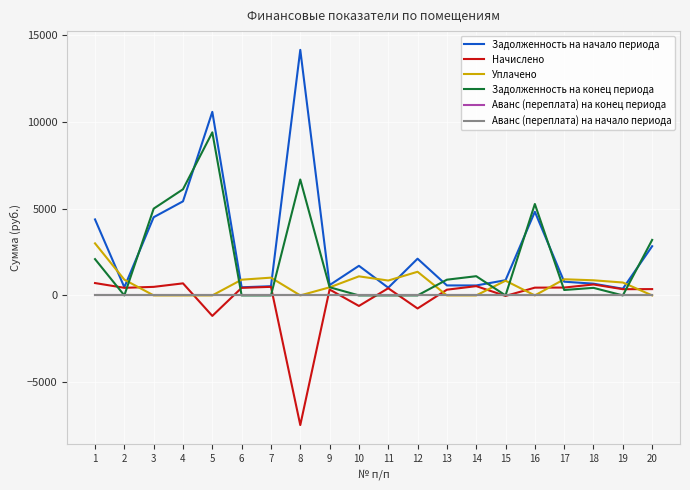

Is this an area chart (filled region under the line)?

No